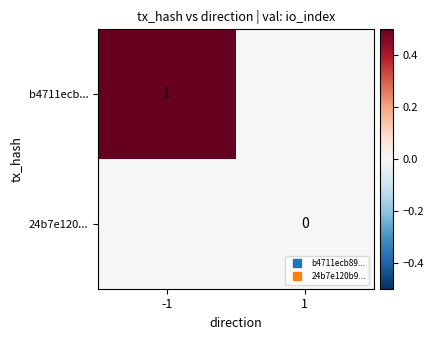

At which category is the sum across all series the highest?

-1